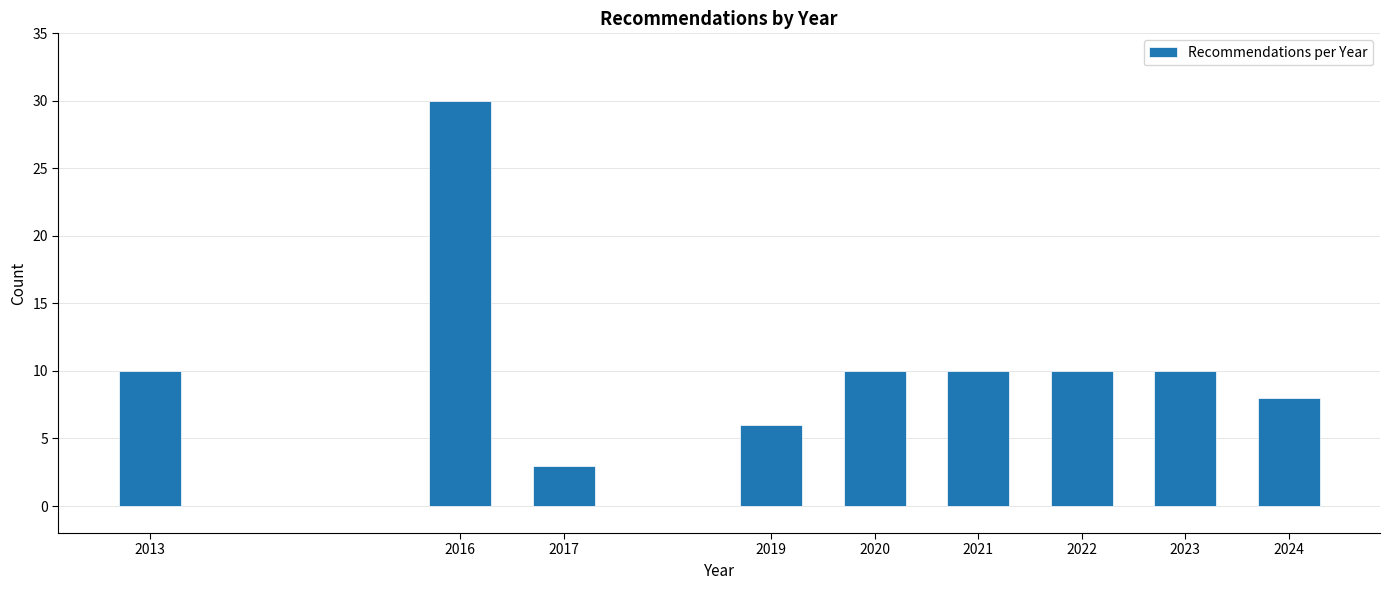

Reading left to right, what are all the values shown in this chart?

10	30	3	6	10	10	10	10	8